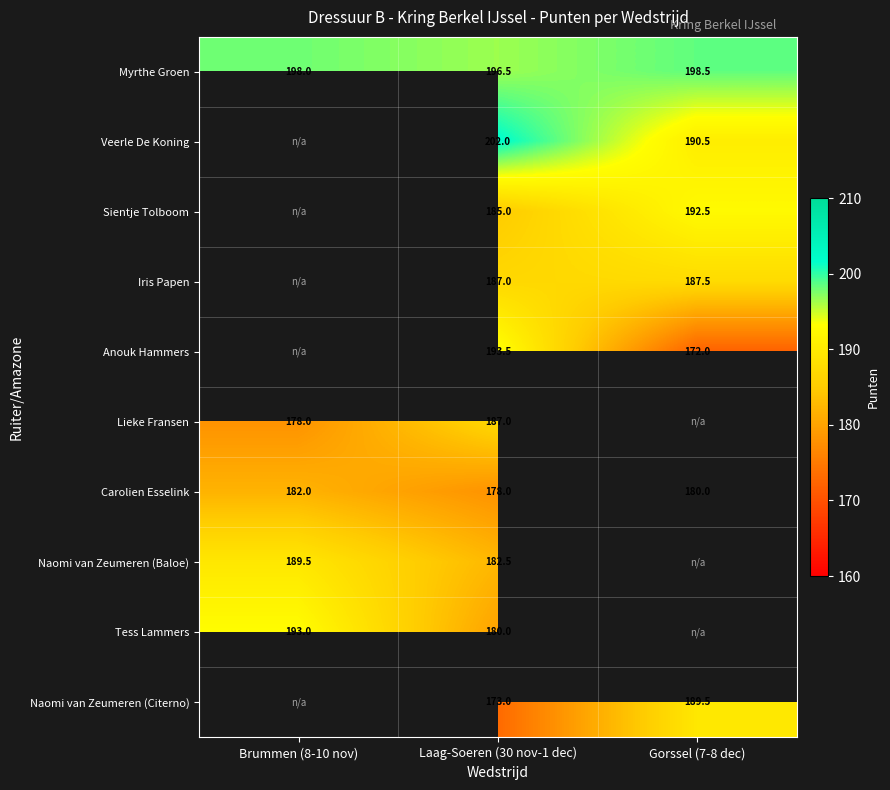

What is the difference between the highest and lowest values at Laag-Soeren (30 nov-1 dec)?

29.0